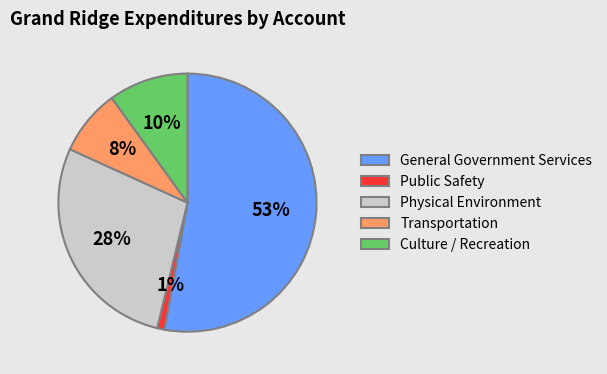

Between Physical Environment and Culture / Recreation, which is larger?

Physical Environment